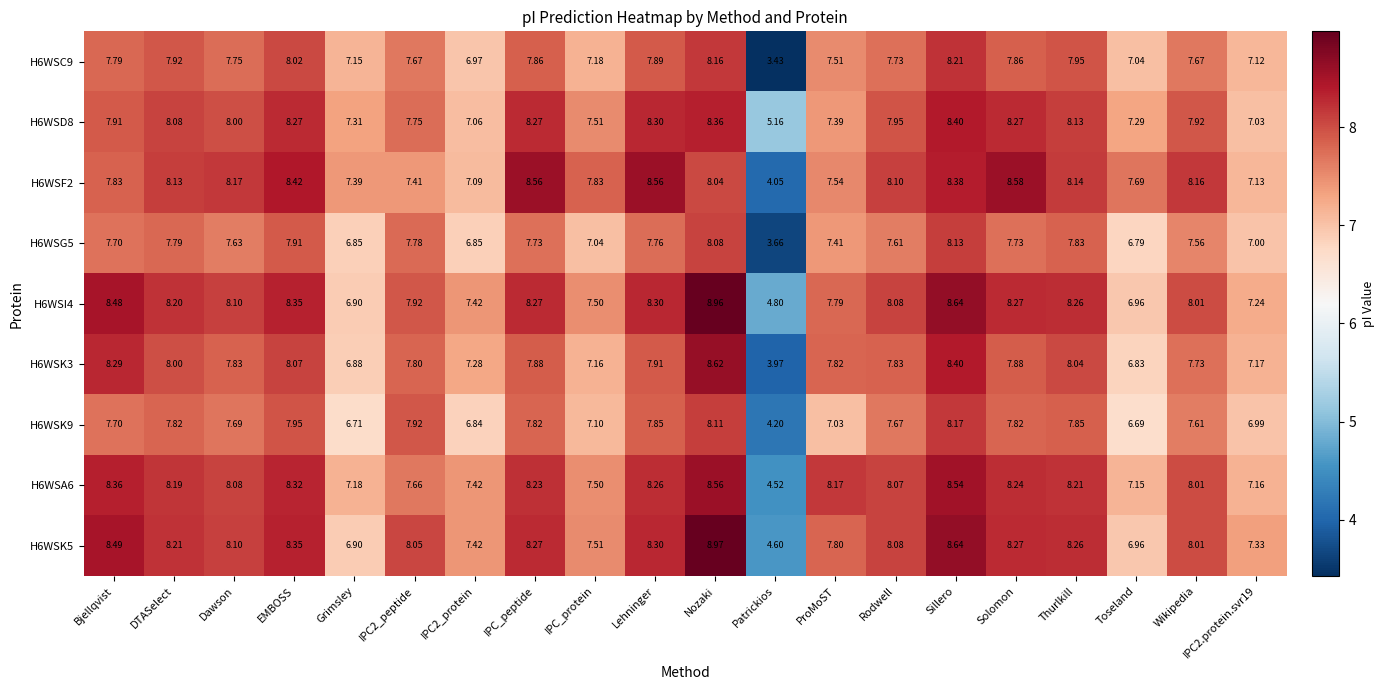

At which category is the sum across all series the highest?

Nozaki